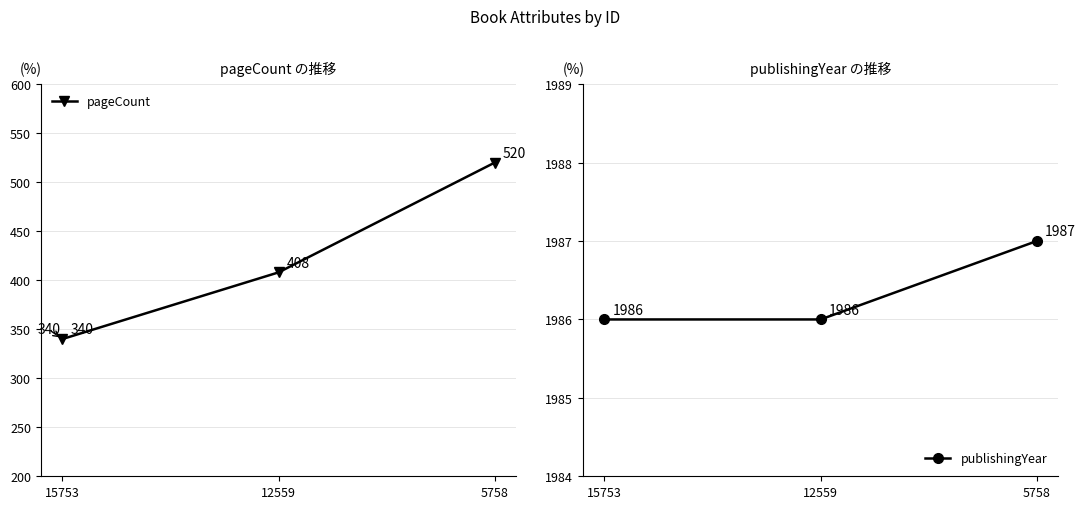

List the labels in order of pageCount value, smallest first.

15753, 12559, 5758